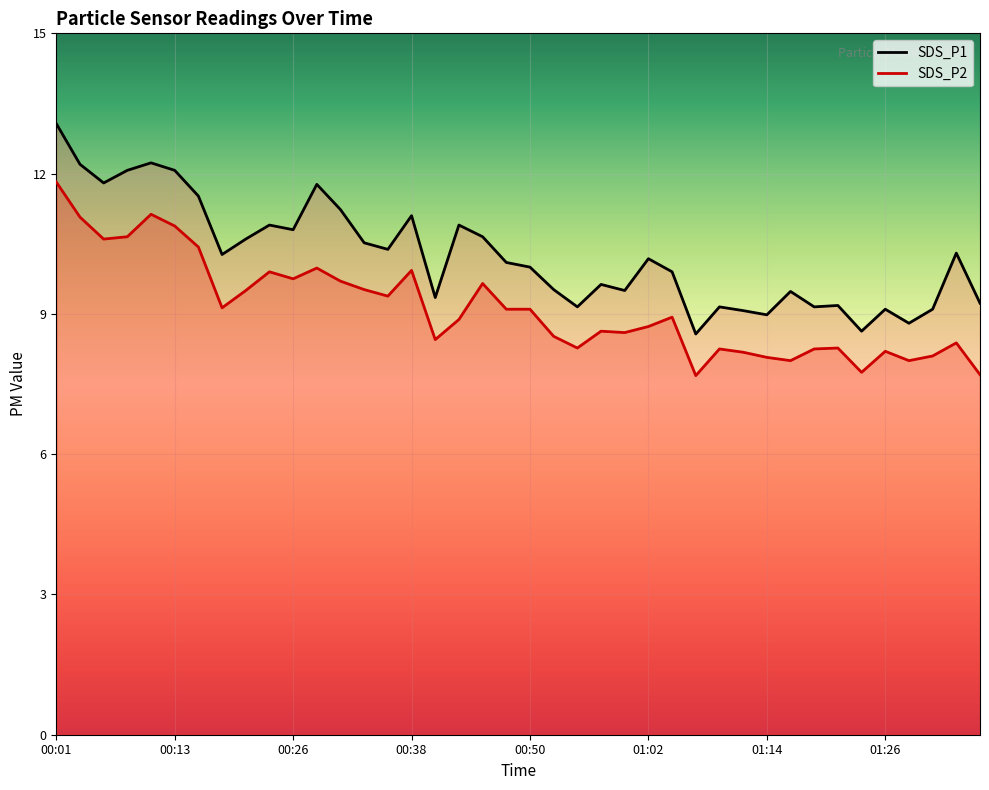

Is this an area chart (filled region under the line)?

No